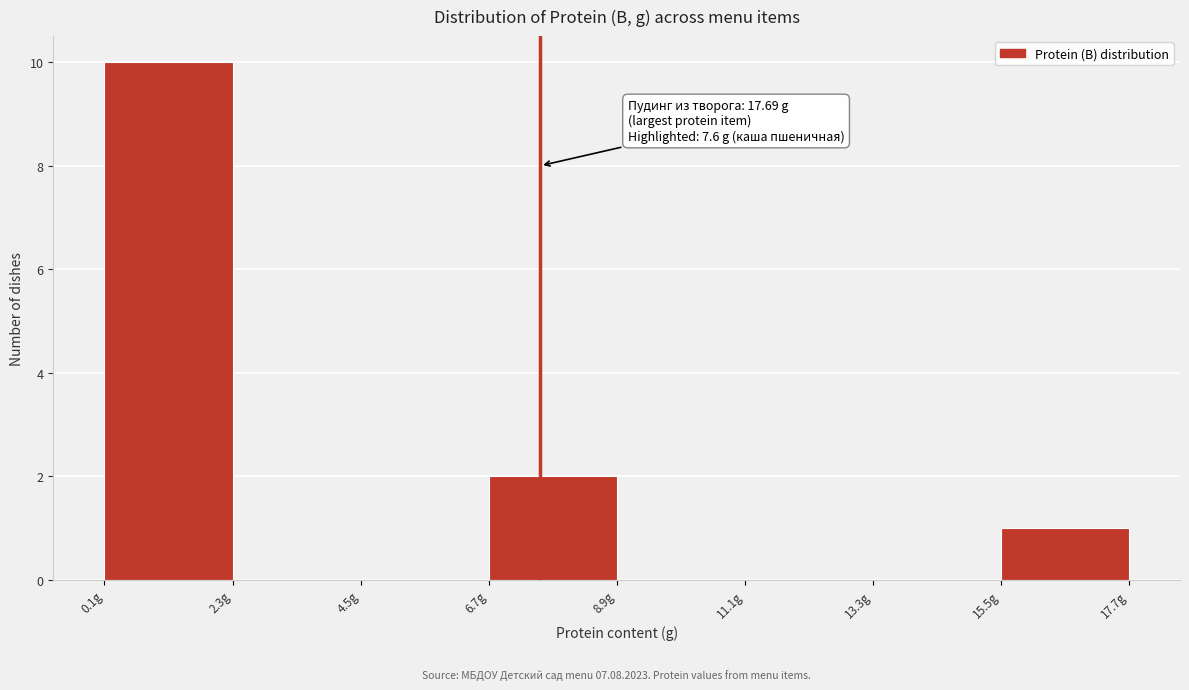

Over which range of the x-axis is the bar tallest?

0.0 to 2.5